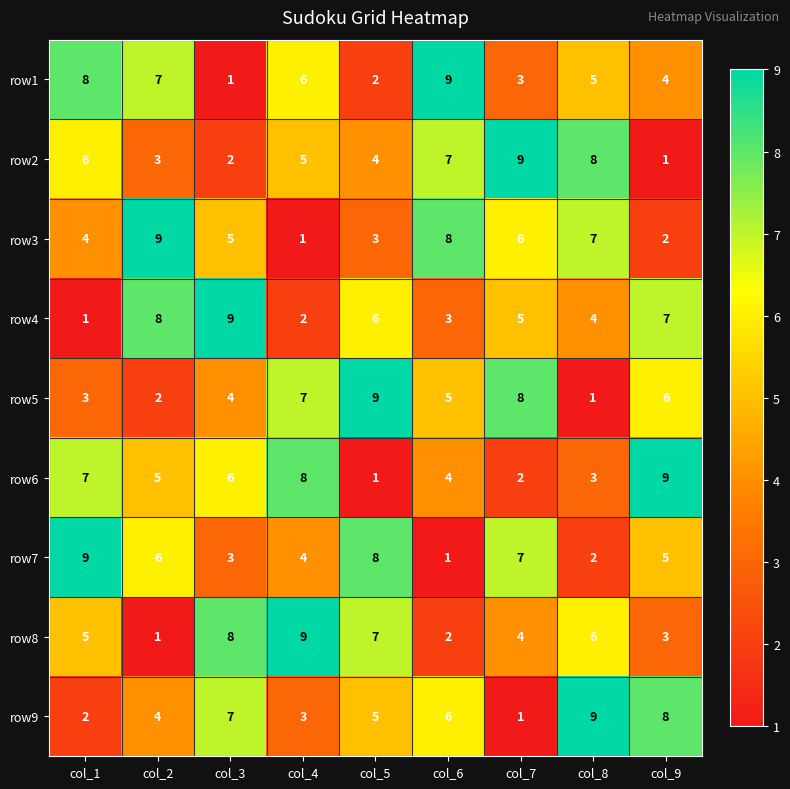

What is the sum of the row4 values at col_7 and col_3?

14